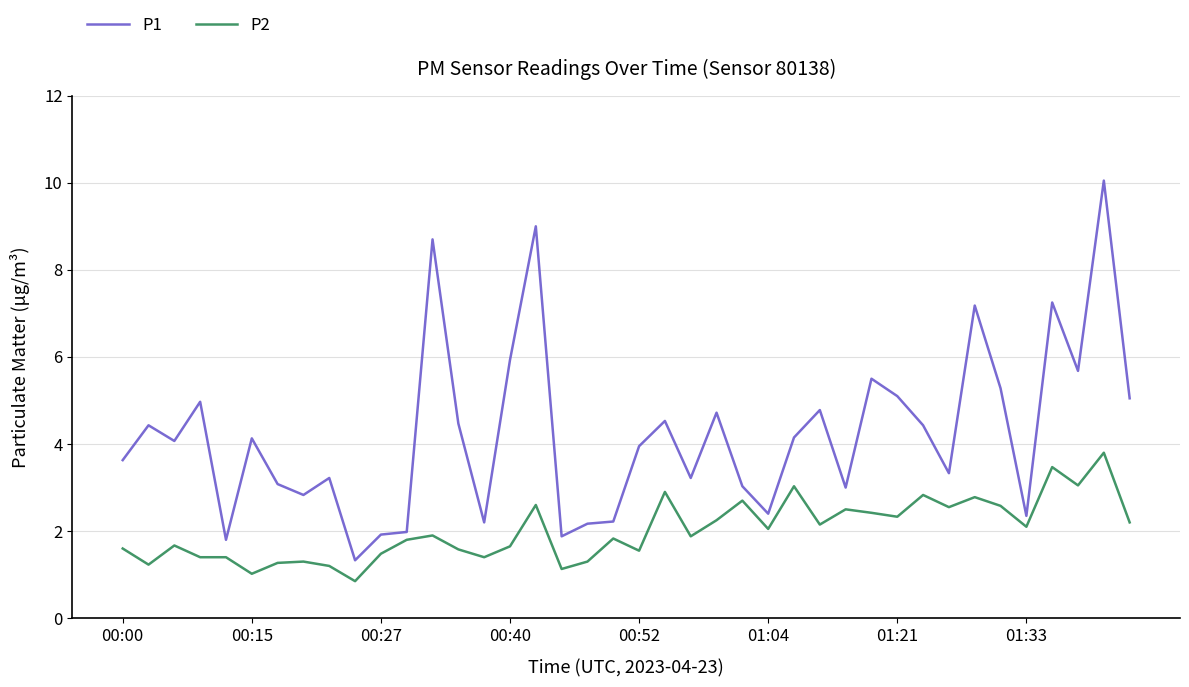

Which series has the largest total across all categories?

P1